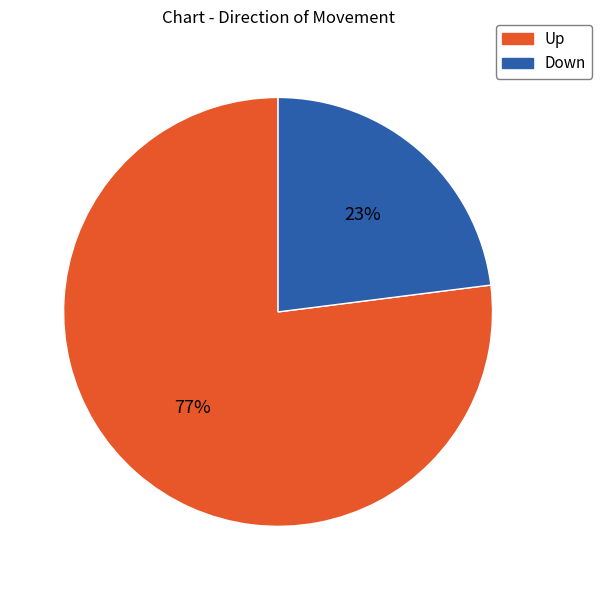

To the nearest percent, what is the average slice percentage?

50%